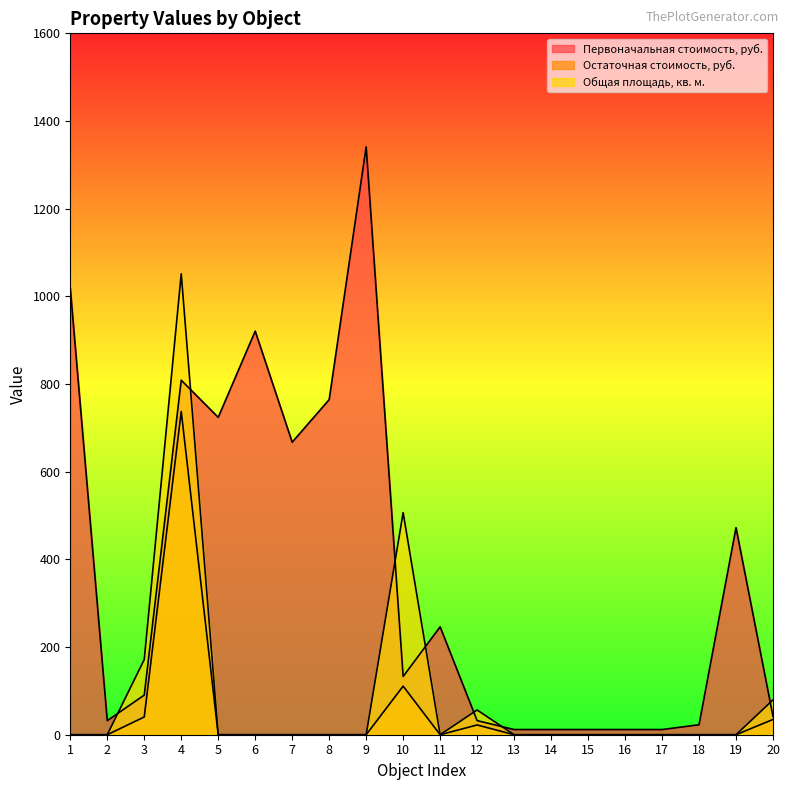

Which series has the largest total across all categories?

Первоначальная стоимость, руб.